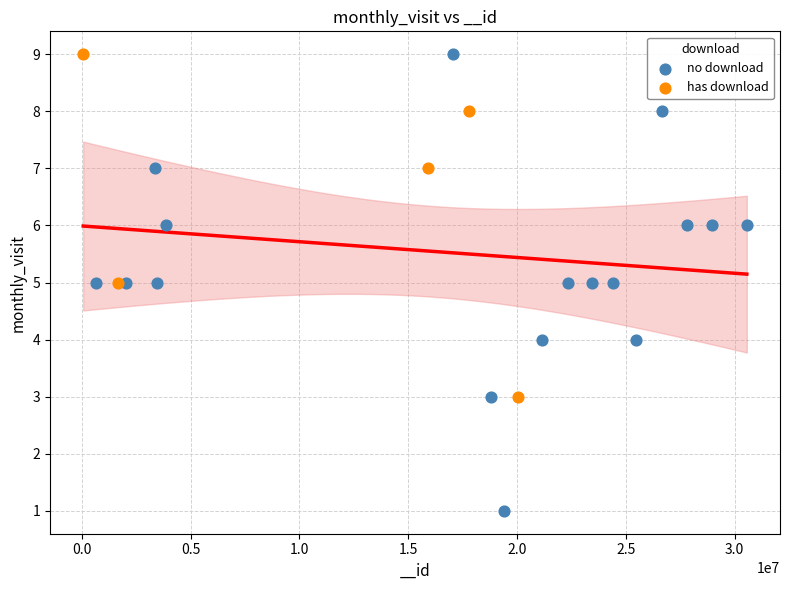

Which series contains the lowest Y value?

no download